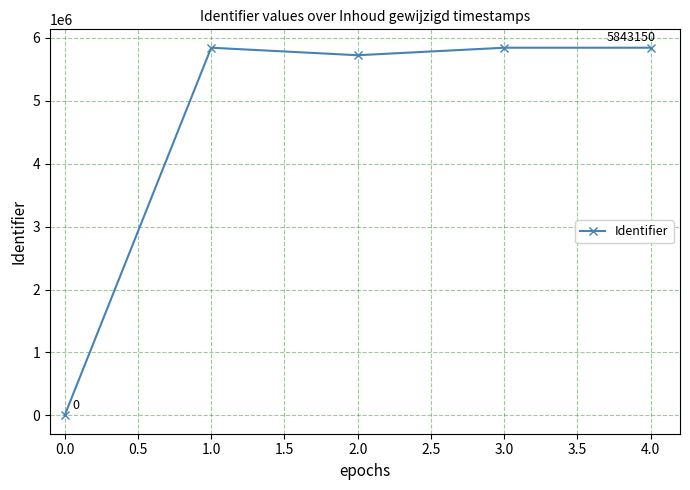

What is the difference between the values at 2.0 and 0.0?

5723601